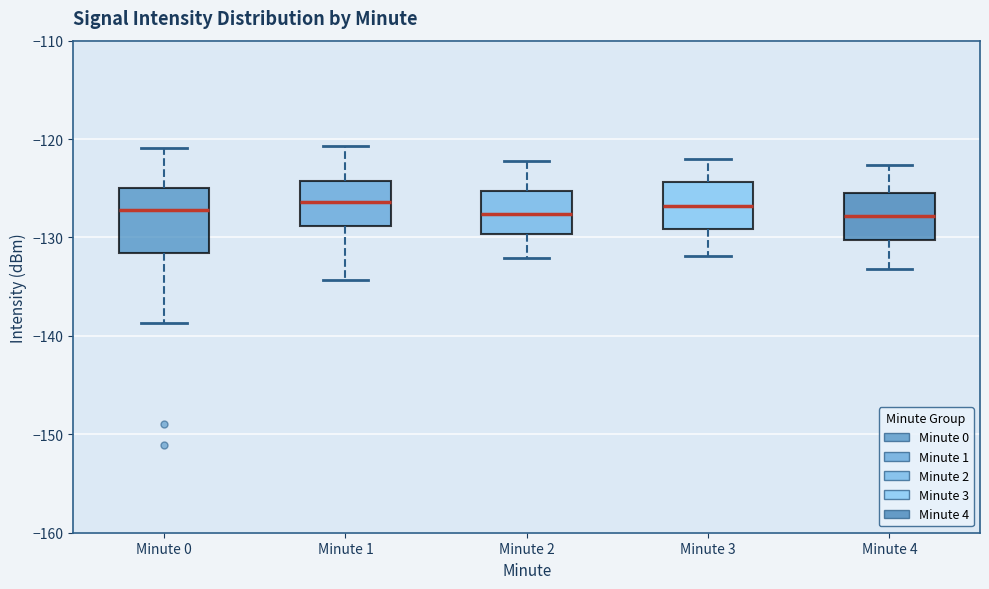

Which box is the tallest, from its lower edge to its upper edge?

Minute 0